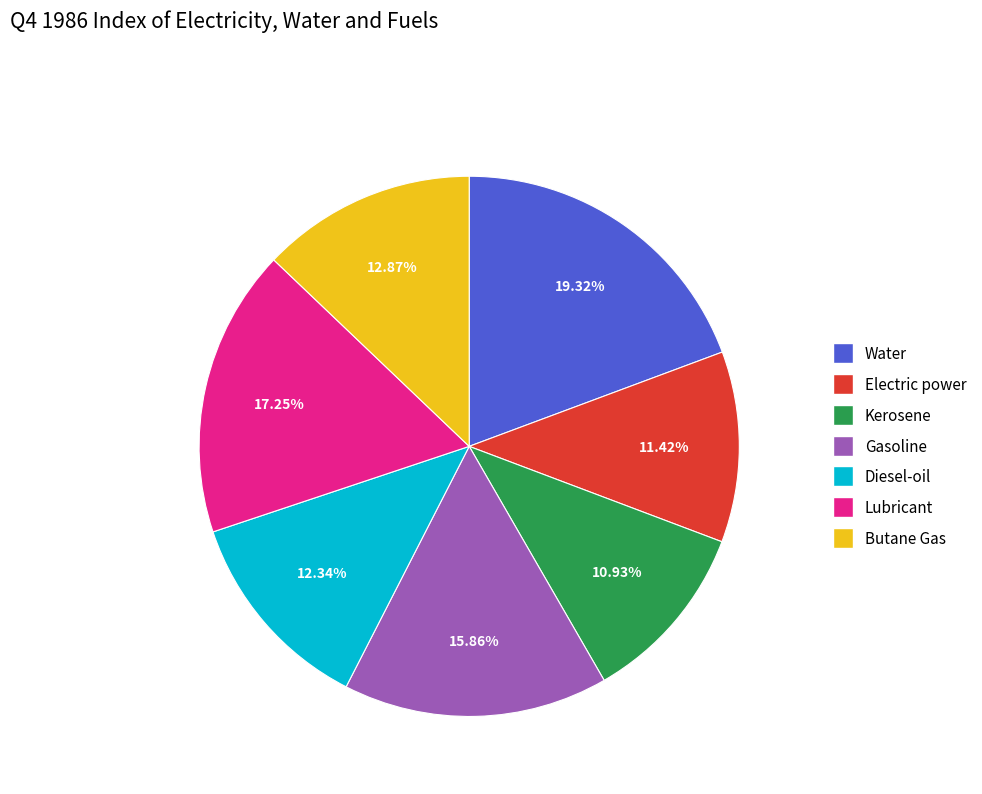

Combined, what portion of the pie is Butane Gas and Kerosene?

23.8%